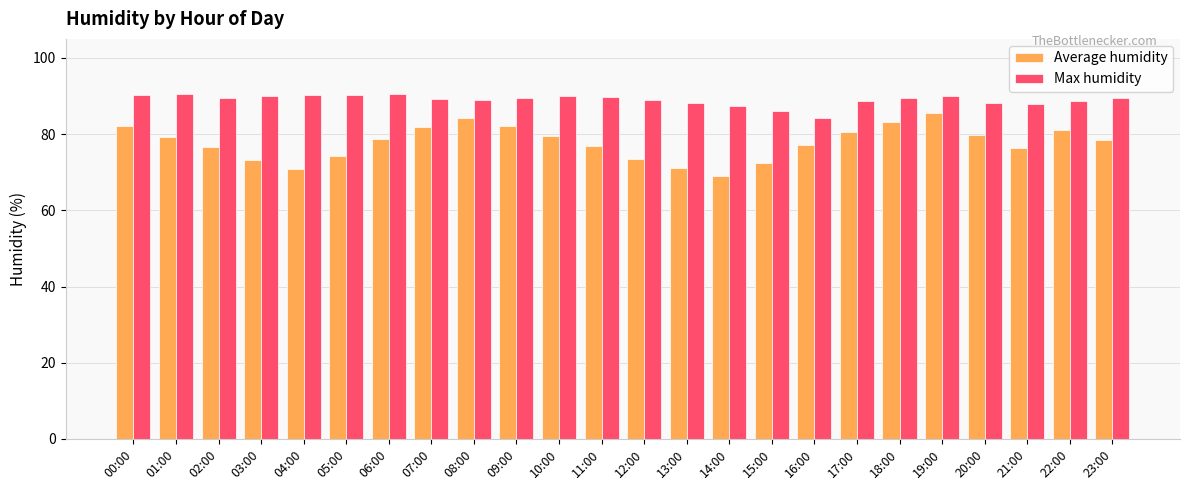

What position from the right is 05:00?

19